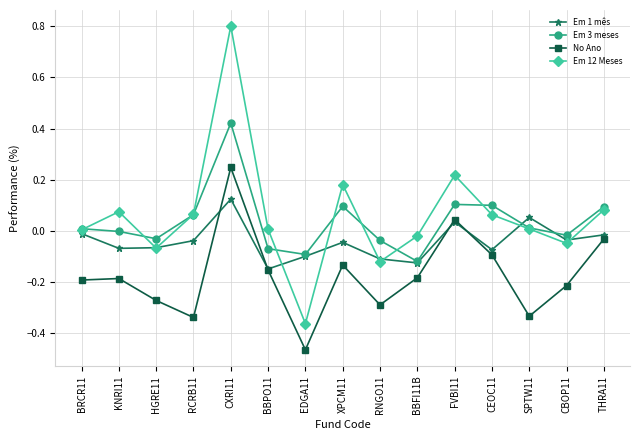

Is the value of Em 12 Meses at BBPO11 greater than the value of Em 3 meses at BBFI11B?

Yes